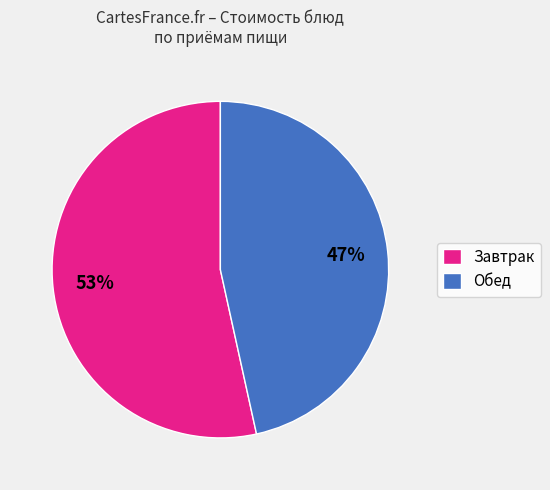

Is it true that Завтрак is 53% of the pie?

True